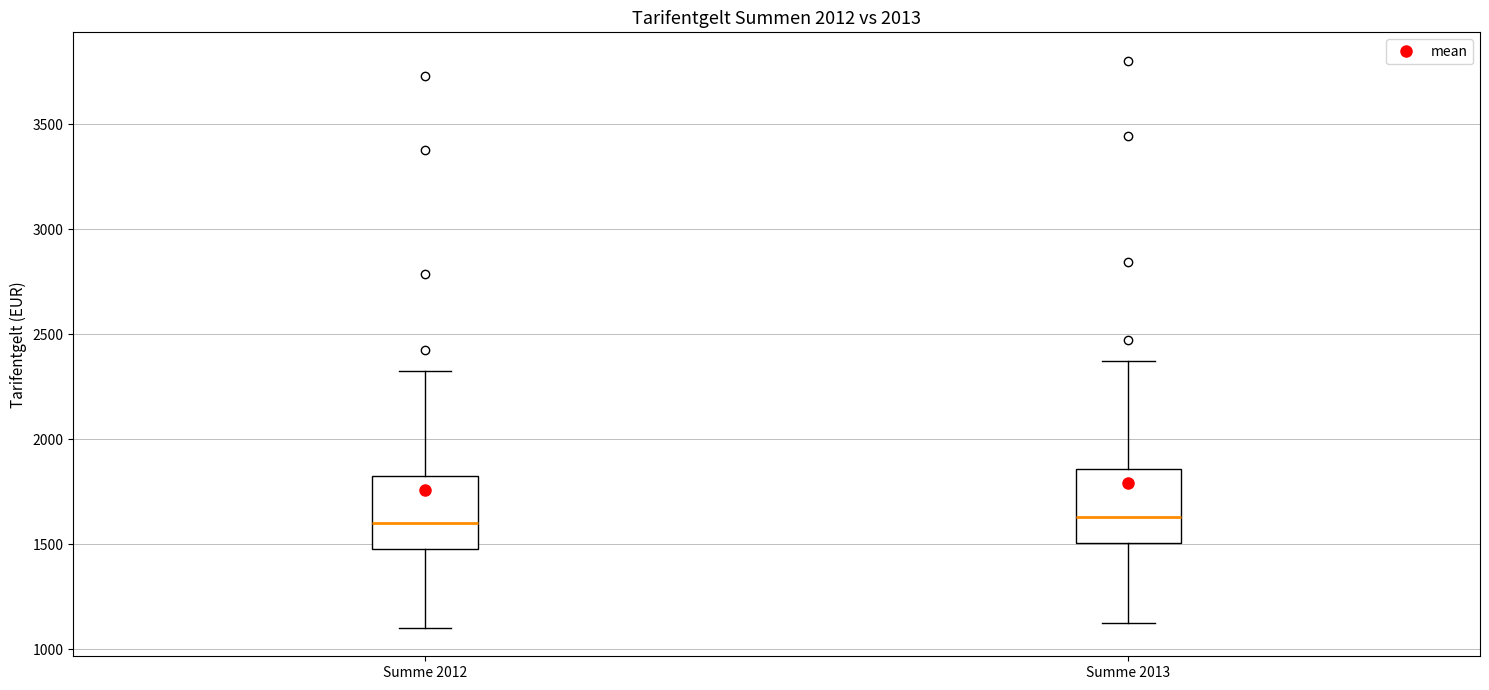

Reading left to right, read every box against the y-axis: the position of its median line, the range the box covers, and the ends of its whiskers. The values are not printed on the chart, so give them approximately, as read against the axis.

Summe 2012: median 1600, box 1500 to 1800, whiskers 1100 to 2300
Summe 2013: median 1650, box 1500 to 1850, whiskers 1100 to 2350